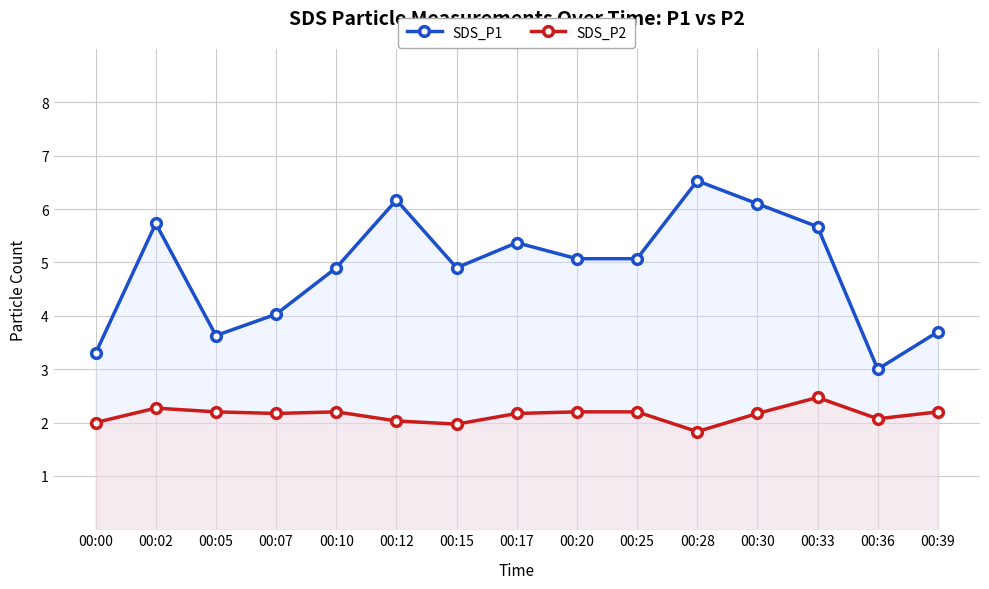

How many data points in SDS_P1 are above 5?

8